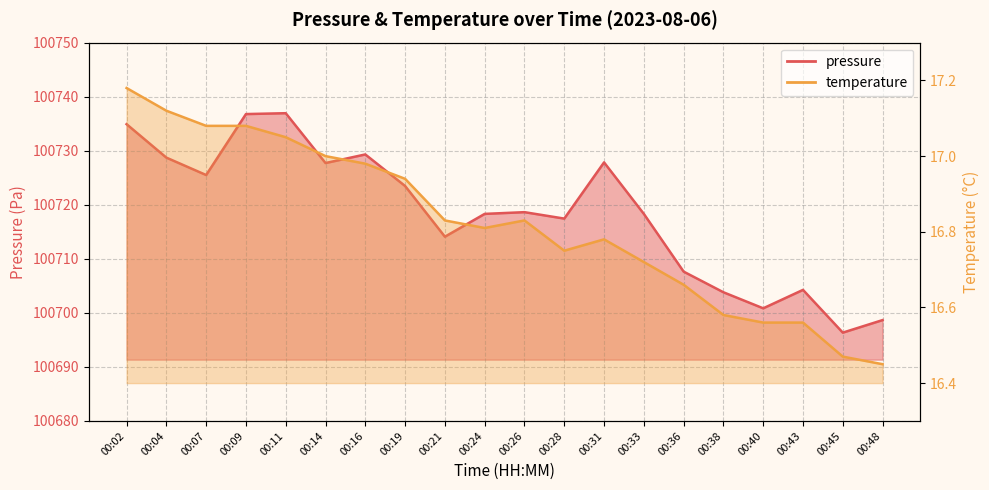

What is the lowest value of the temperature series?

16.4